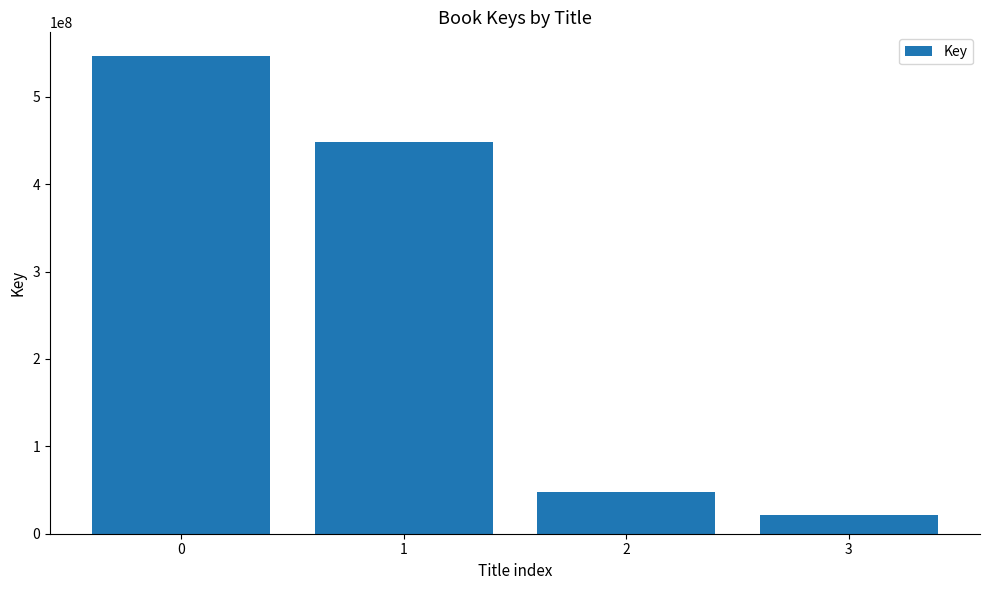

What is the value of the 4th bar from the left?

20879048